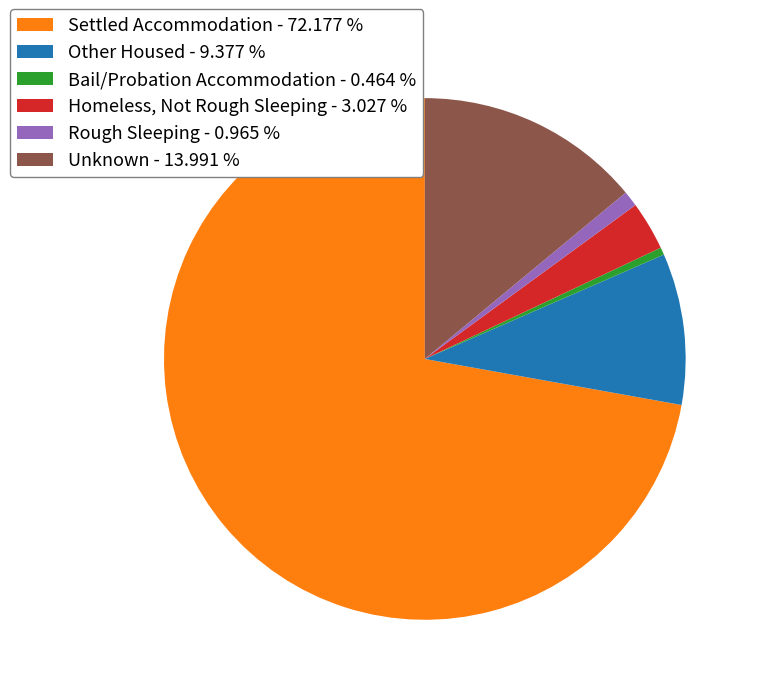

Which category accounts for the majority?

Settled Accommodation